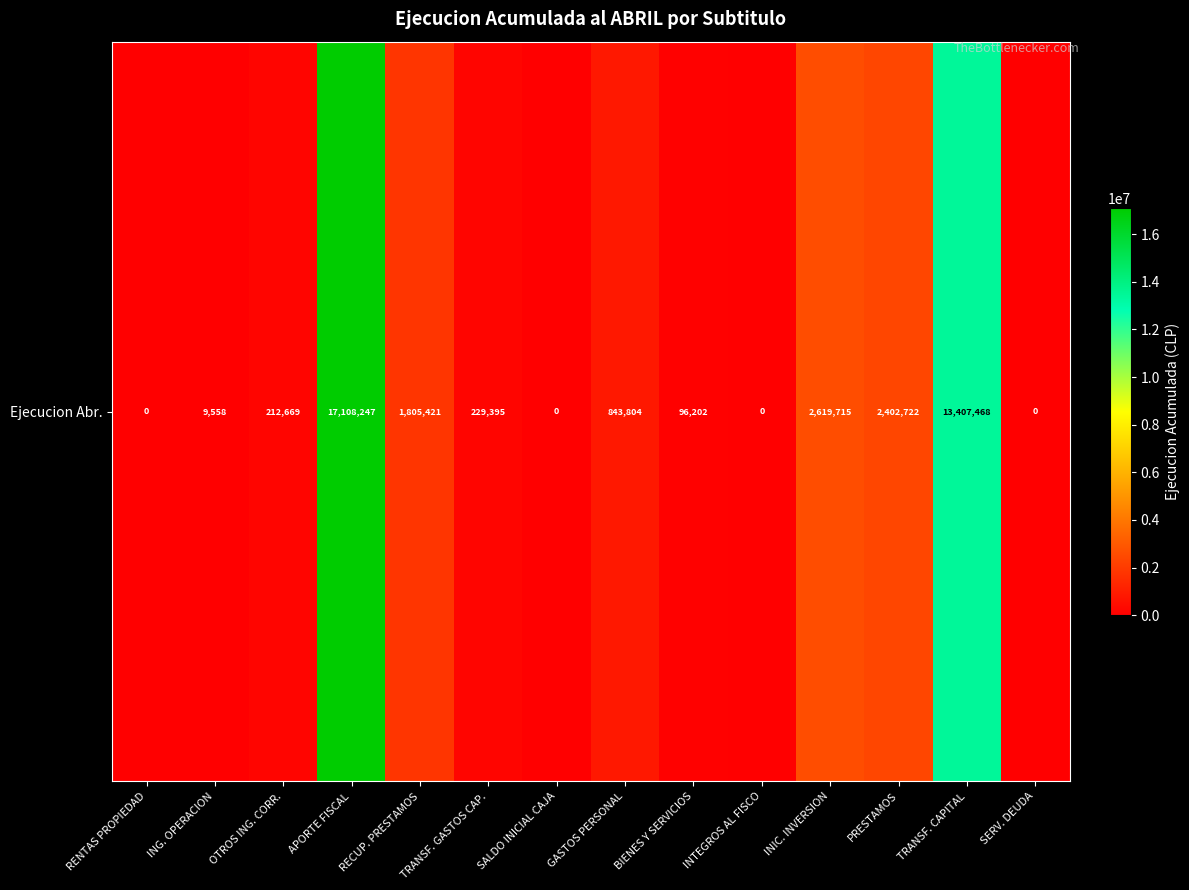

Is it true that the value at TRANSF. CAPITAL is 13407468?

True